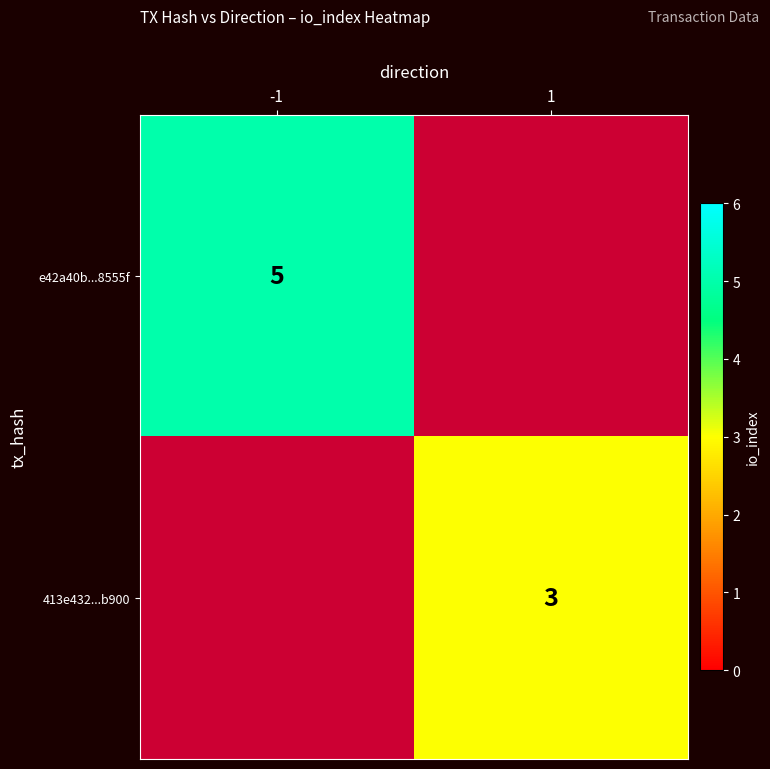

True or false: e42a40b...8555f has a value of 5 at -1.

True